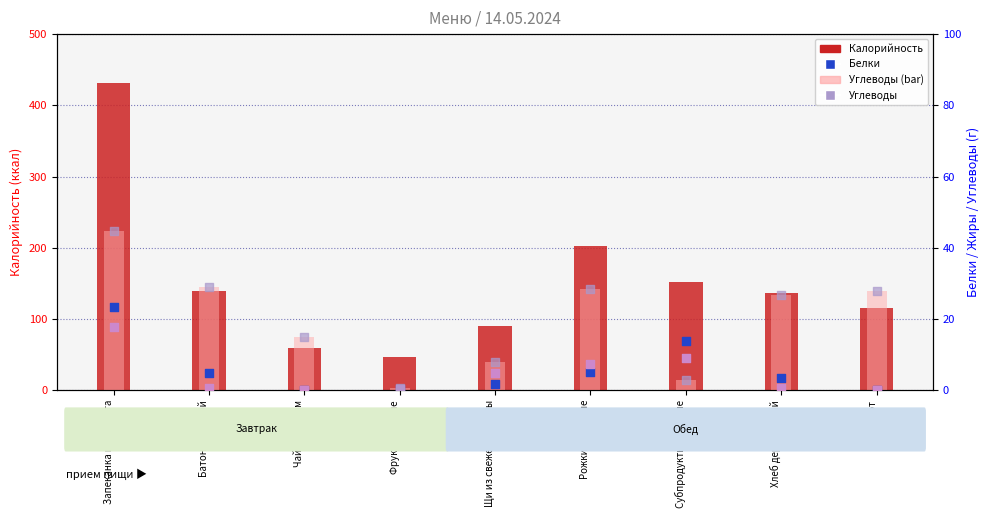

Which series contains the highest Y value?

Калорийность